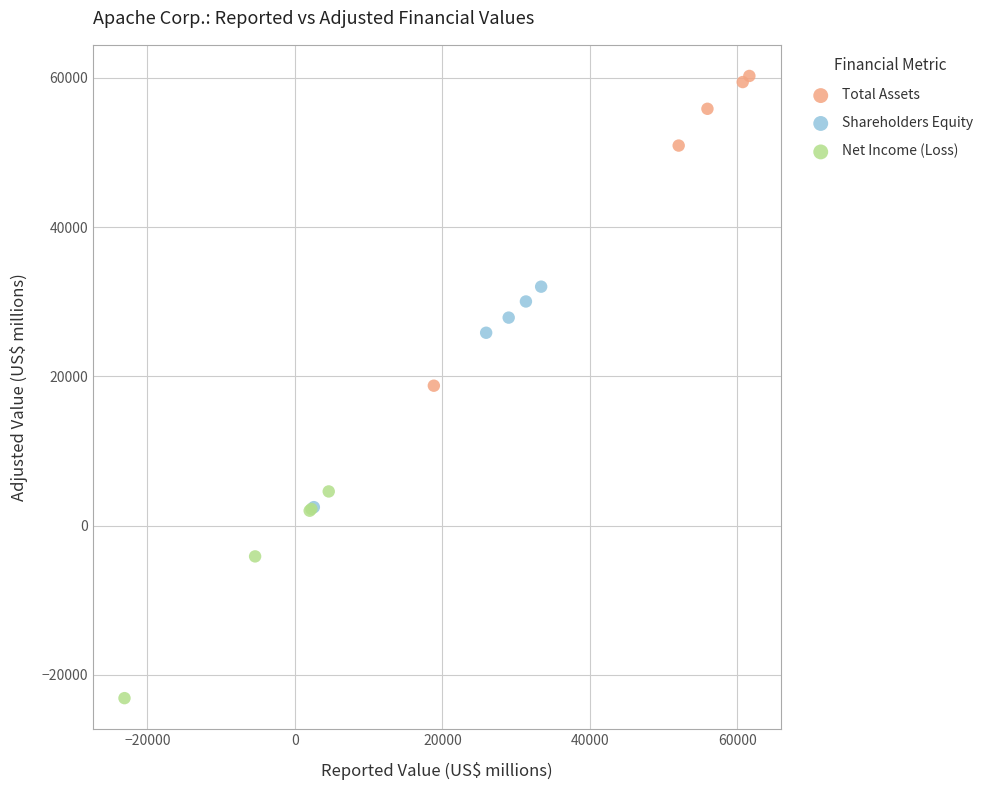

What are all the series names shown in the legend?

Total Assets, Shareholders Equity, Net Income (Loss)